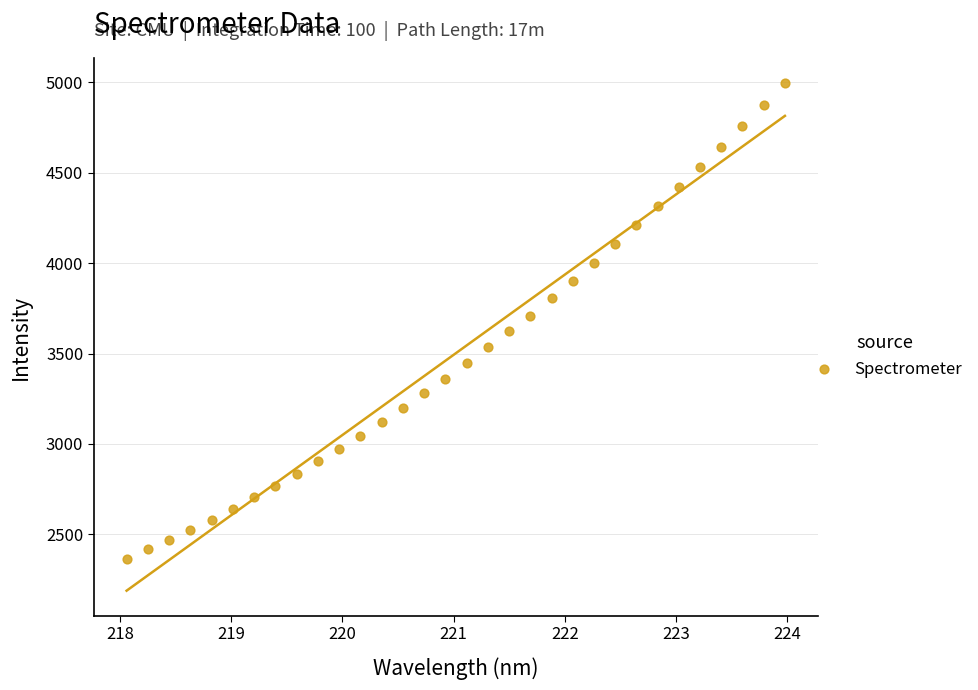

What is the range of X values (max minus min)?

5.9